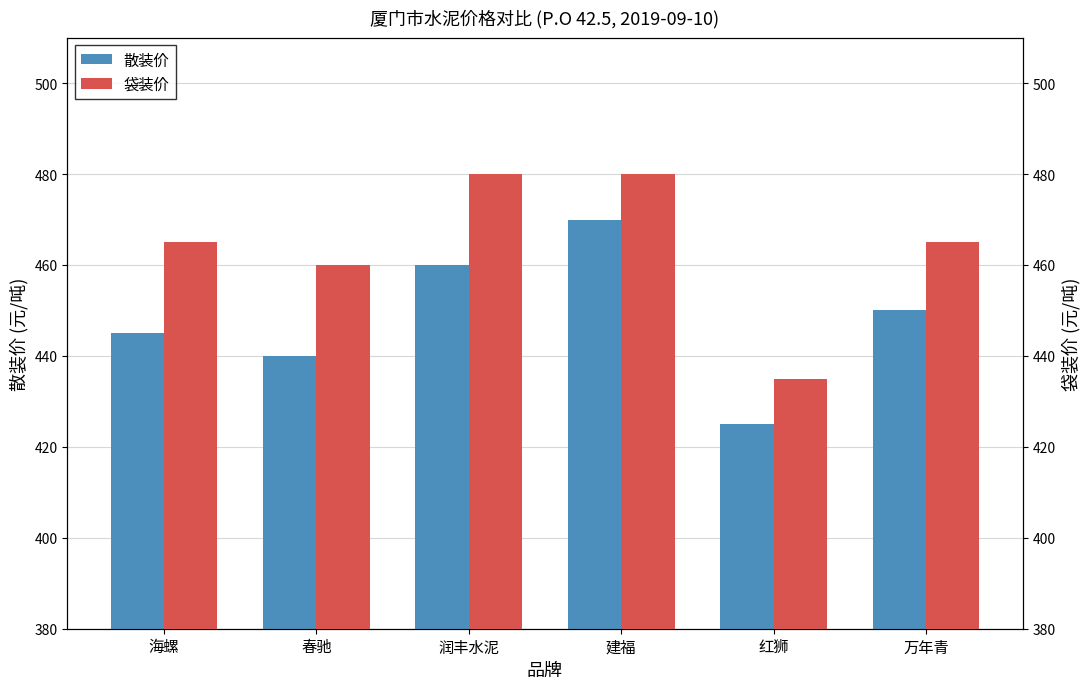

At 红狮, list the series in order from smallest to largest.

散装价, 袋装价